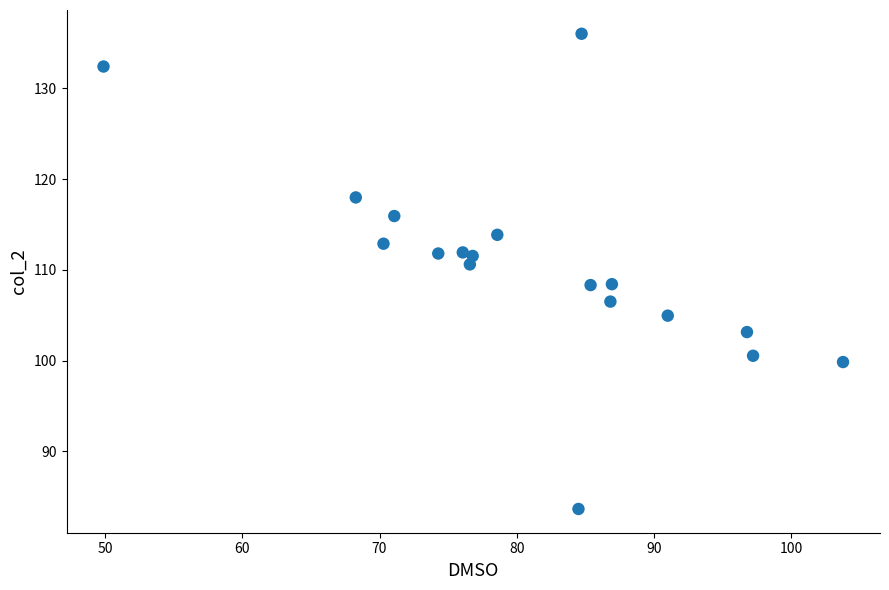

What is the range of Y values (max minus min)?

52.4